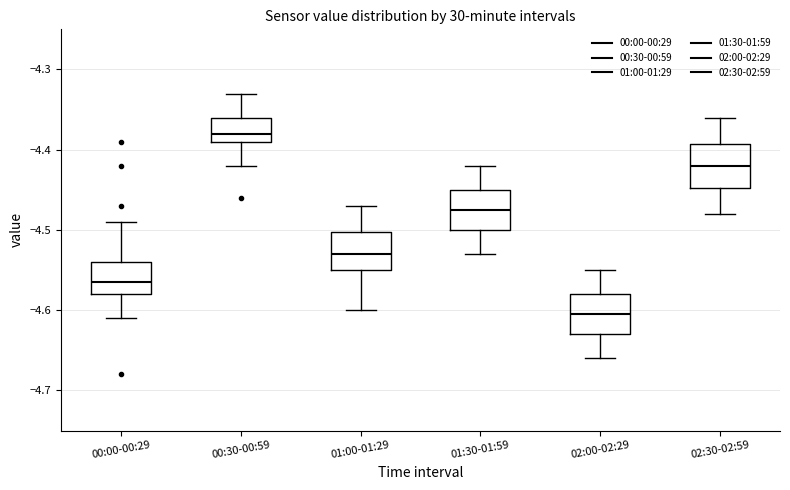

Reading left to right, transcribe this box plot: for each box, give where its median line is, the range the box spans, and where its two whiskers end, as read against the y-axis. The values are not printed on the chart, so give them approximately, as read against the axis.

00:00-00:29: median -4.56, box -4.58 to -4.54, whiskers -4.61 to -4.49
00:30-00:59: median -4.38, box -4.39 to -4.36, whiskers -4.42 to -4.33
01:00-01:29: median -4.53, box -4.55 to -4.50, whiskers -4.60 to -4.47
01:30-01:59: median -4.47, box -4.50 to -4.45, whiskers -4.53 to -4.42
02:00-02:29: median -4.60, box -4.63 to -4.58, whiskers -4.66 to -4.55
02:30-02:59: median -4.42, box -4.45 to -4.39, whiskers -4.48 to -4.36